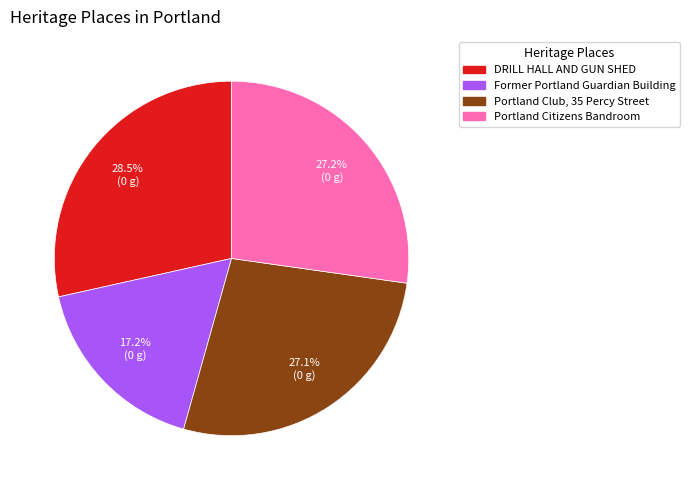

To the nearest percent, what is the average slice percentage?

25%